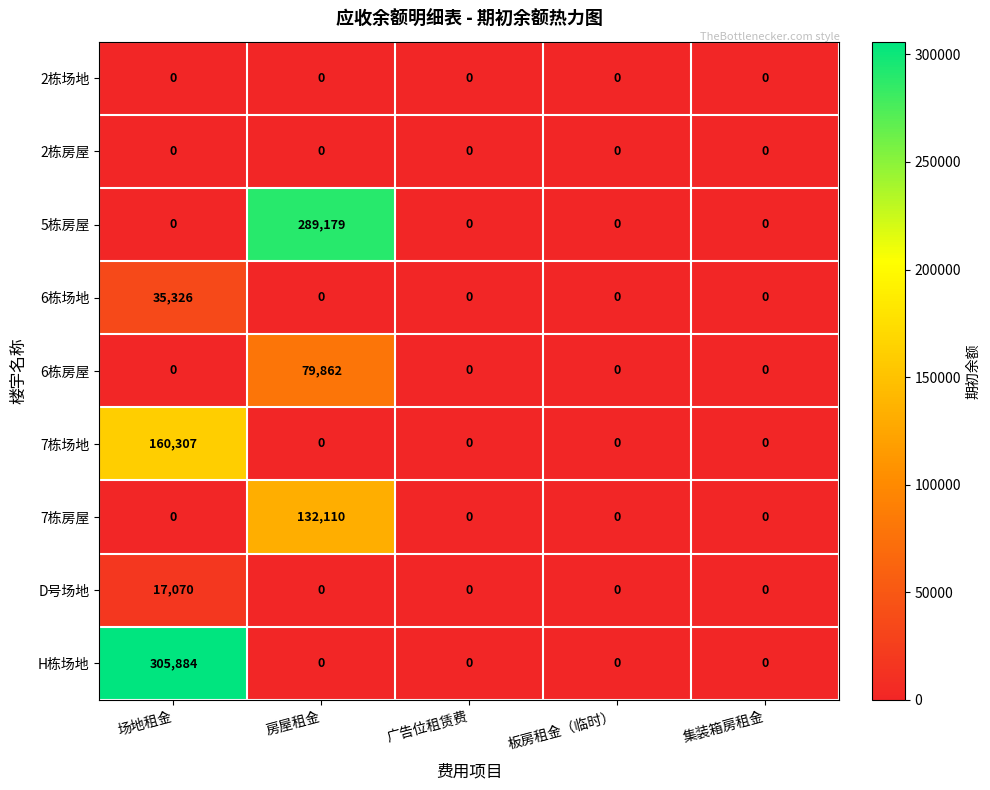

Which series has the largest total across all categories?

H栋场地